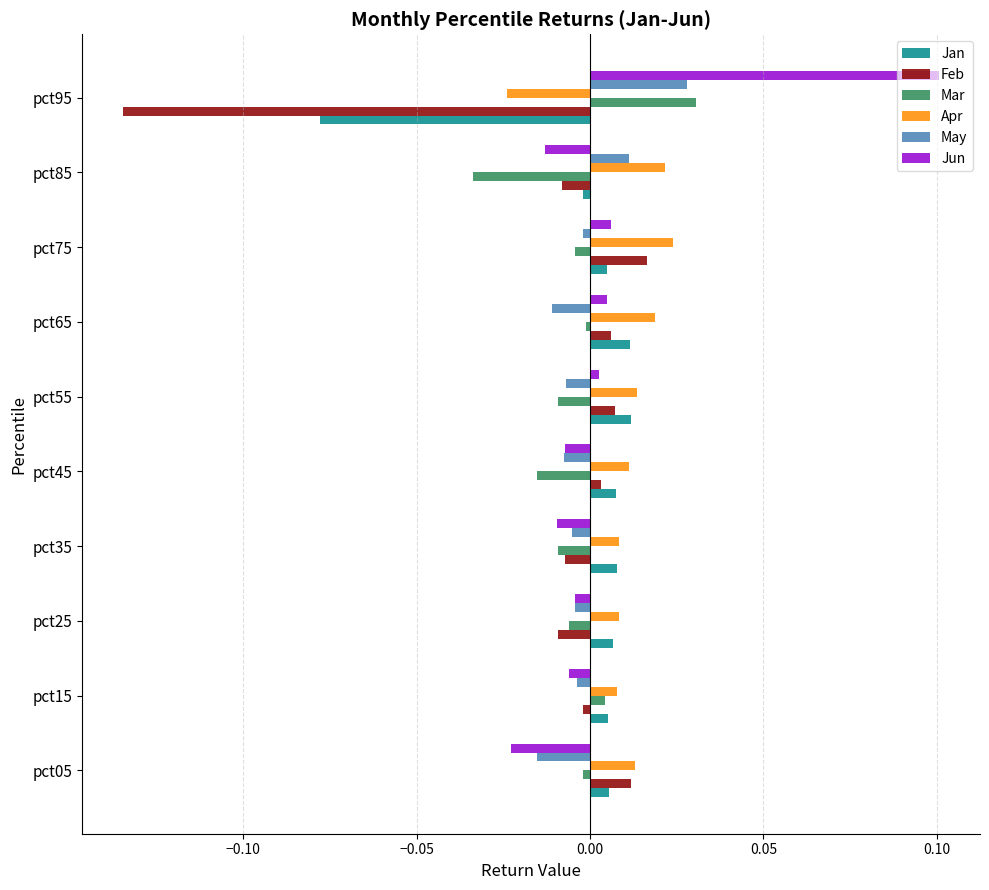

Where is Jan nearest to the value 0?

pct85